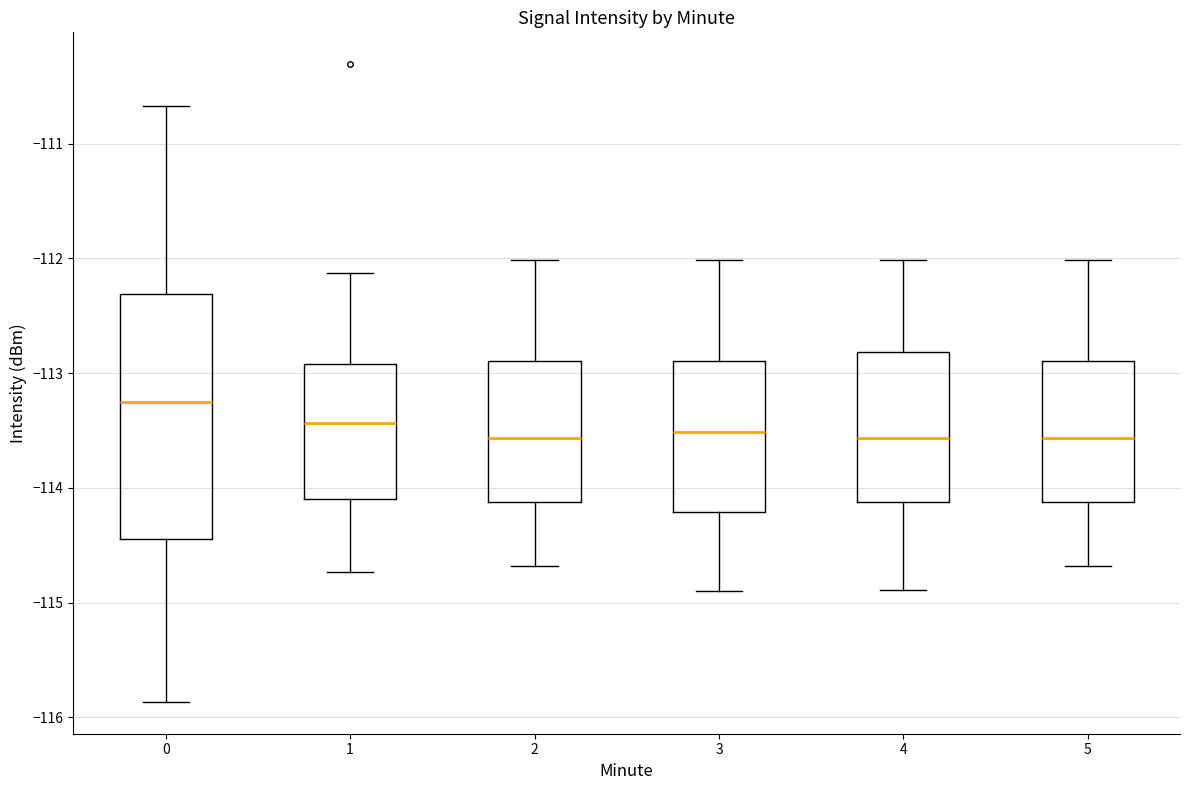

Reading left to right, read every box against the y-axis: the position of its median line, the range the box covers, and the ends of its whiskers. The values are not printed on the chart, so give them approximately, as read against the axis.

0: median -113.3, box -114.4 to -112.3, whiskers -115.9 to -110.7
1: median -113.4, box -114.1 to -112.9, whiskers -114.7 to -112.1
2: median -113.6, box -114.1 to -112.9, whiskers -114.7 to -112.0
3: median -113.5, box -114.2 to -112.9, whiskers -114.9 to -112.0
4: median -113.6, box -114.1 to -112.8, whiskers -114.9 to -112.0
5: median -113.6, box -114.1 to -112.9, whiskers -114.7 to -112.0